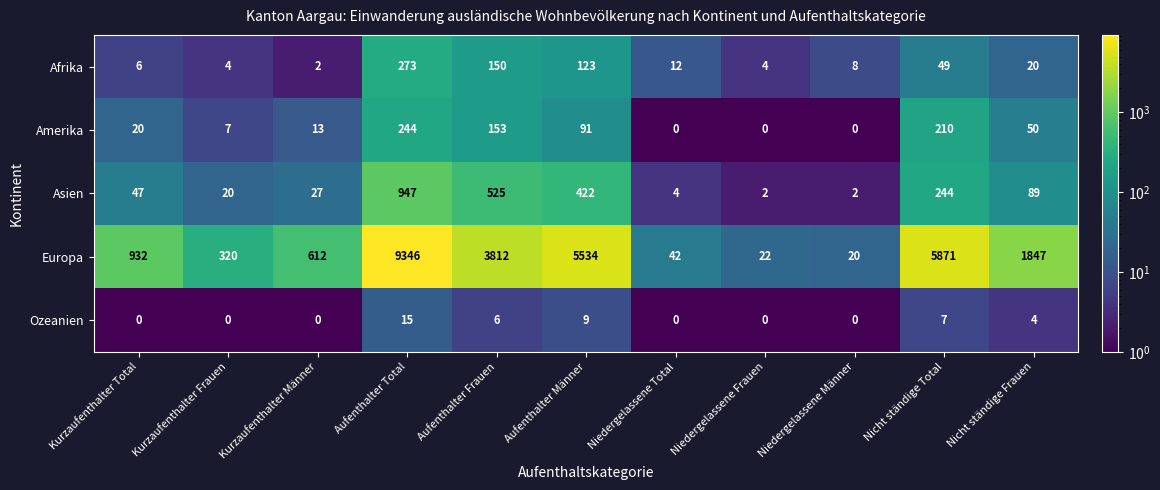

Between Niedergelassene Männer and Nicht ständige Frauen, which series saw the biggest shift?

Europa